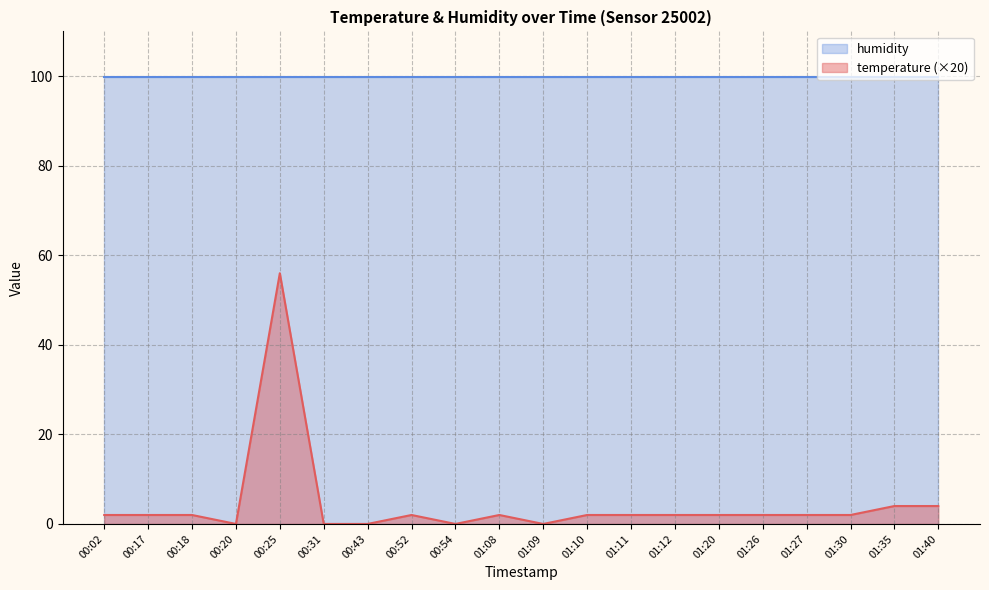

What is the difference between the second highest and second lowest values?

4